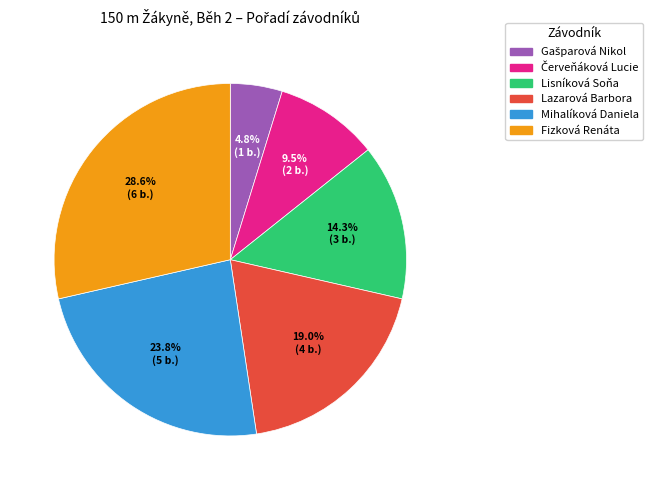

What percentage do Lazarová Barbora and Lisníková Soňa together represent?

33.3%